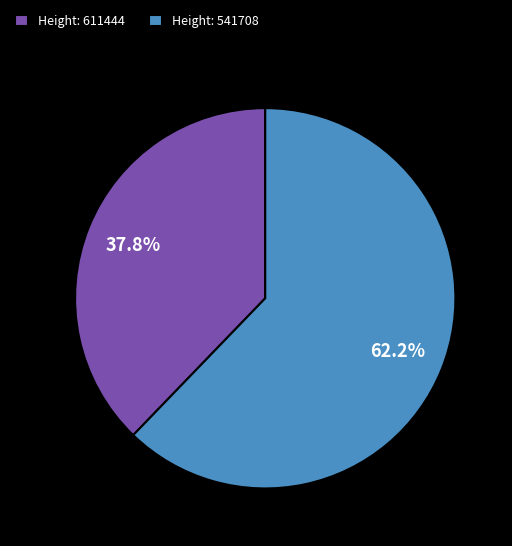

How much of the chart is everything except Height: 611444?

62.2%